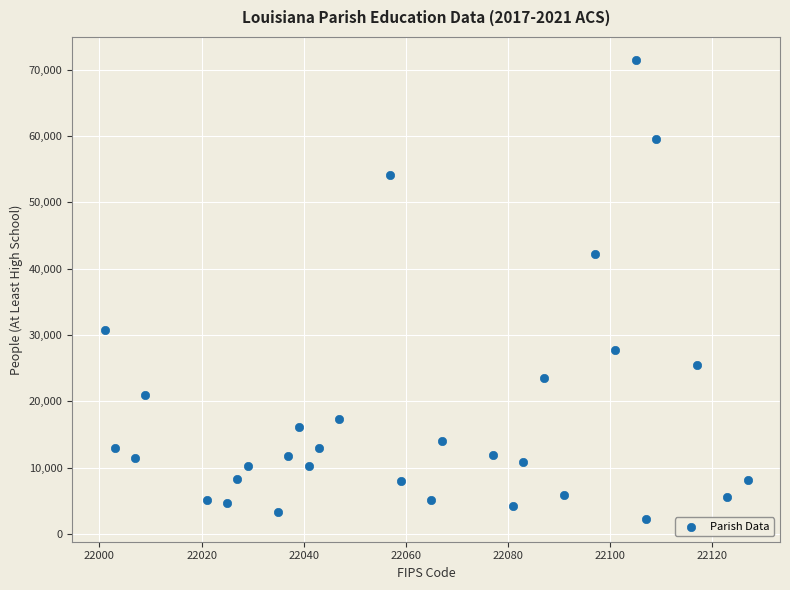

What Y value in the scatter plot is closest to 36884?

42195